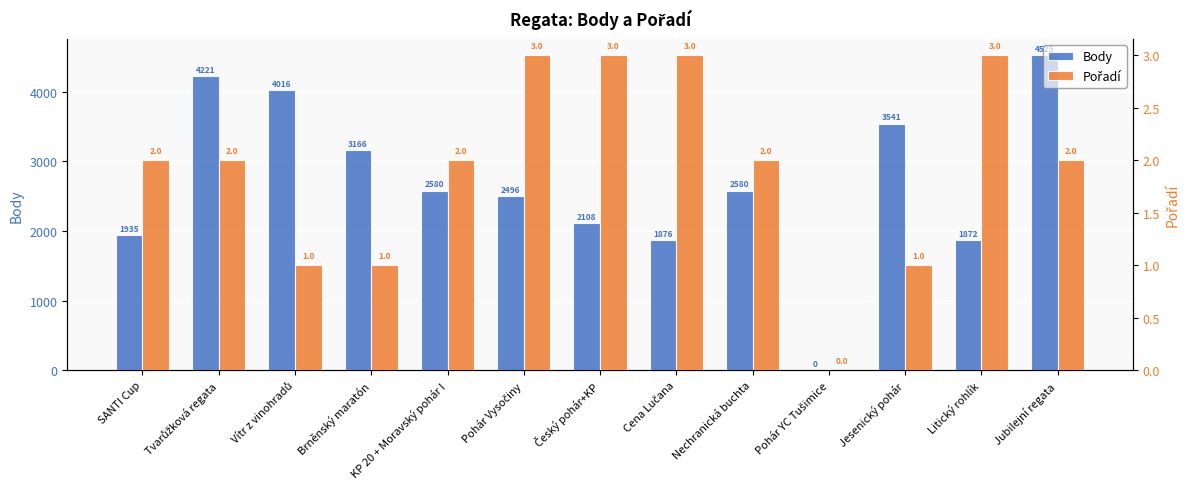

What is the difference between the maximum and second lowest values in the Body series?

2653